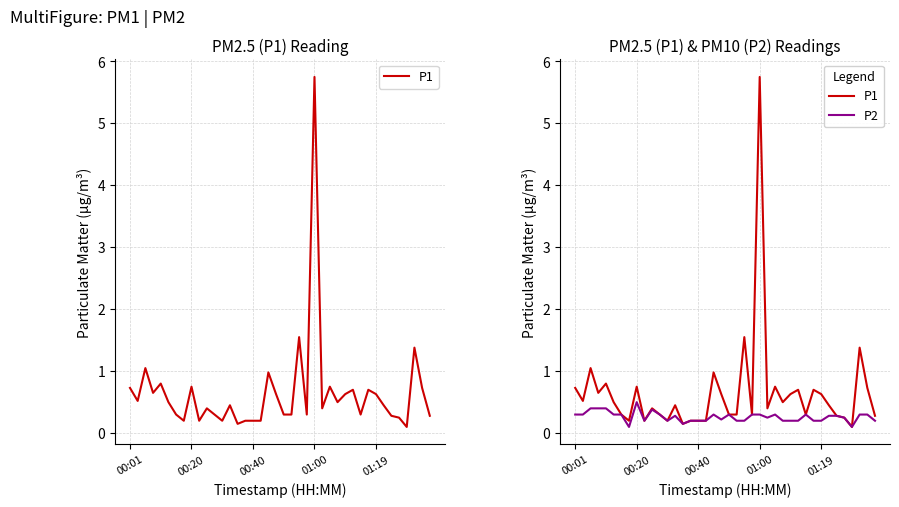

Where is P1 nearest to the value 2?

22